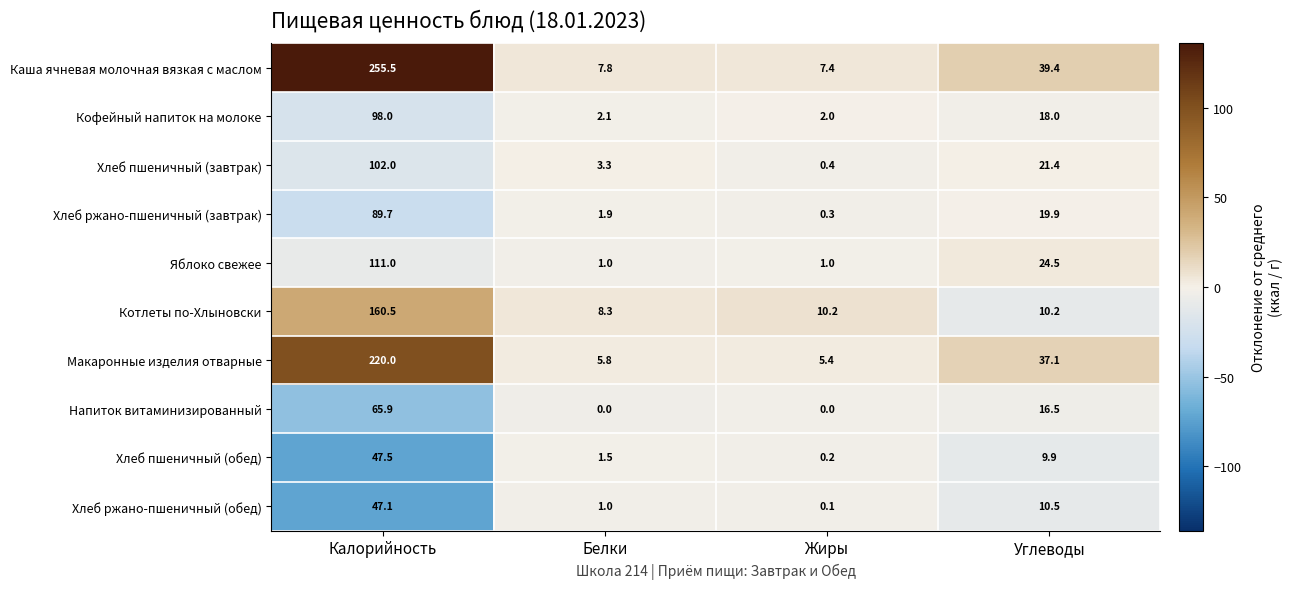

What is the difference between the Напиток витаминизированный values at Белки and Калорийность?

65.9